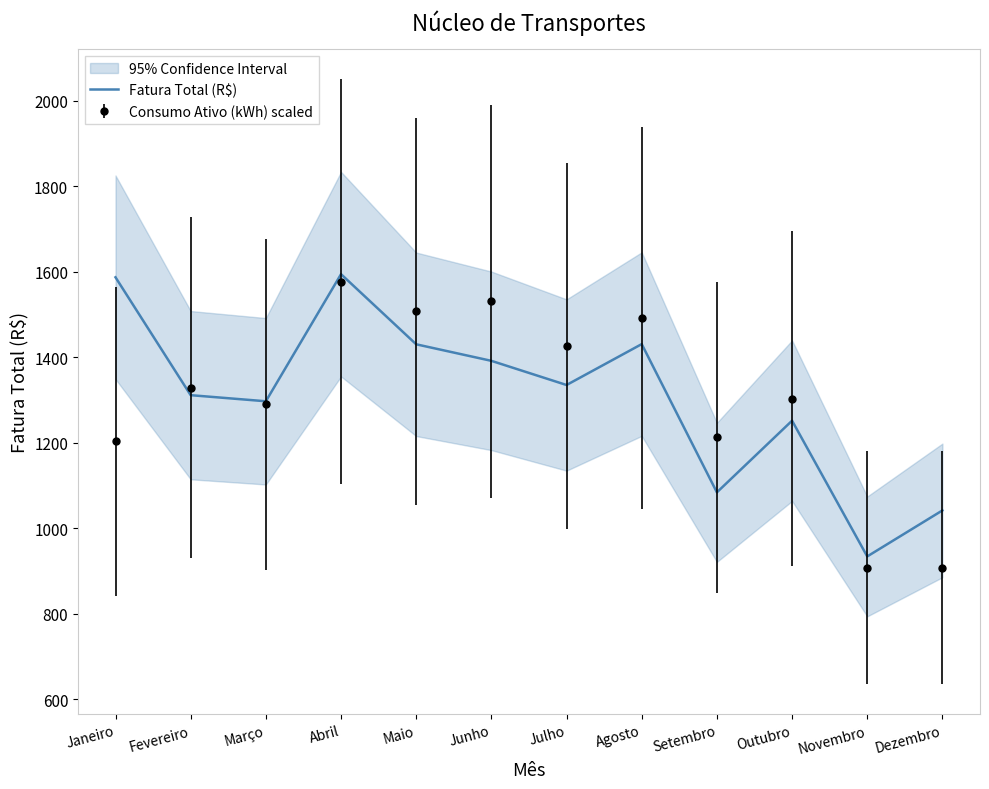

True or false: there are more than 0 points higher than both neighbors.

True